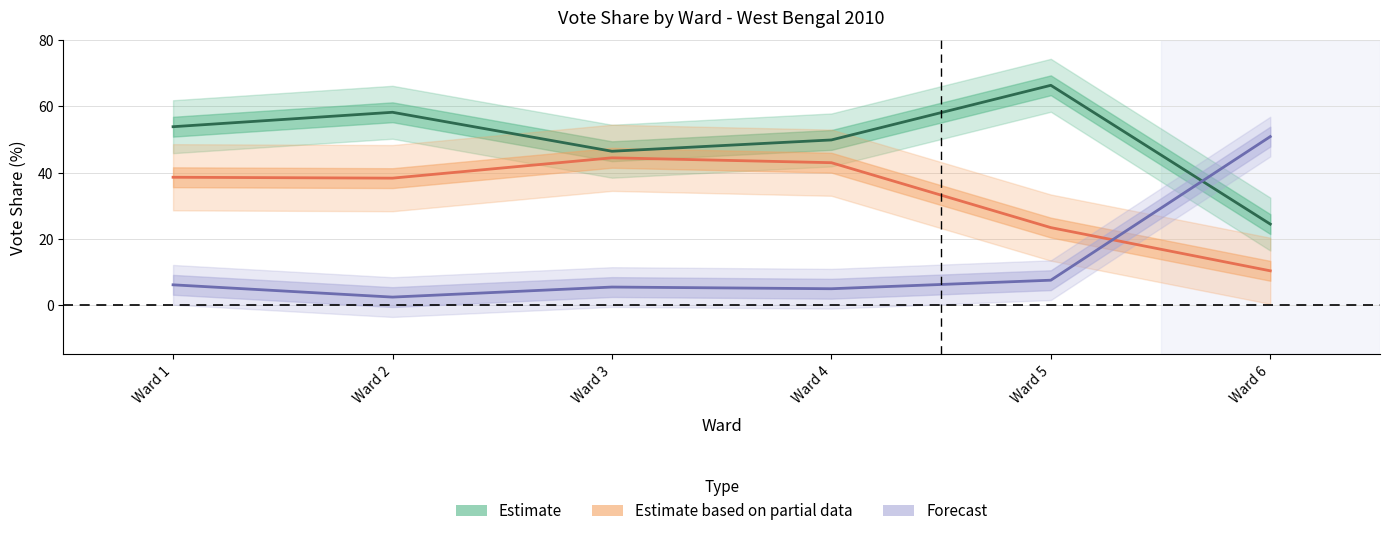

Between Ward 2 and Ward 6, which series saw the biggest shift?

Forecast